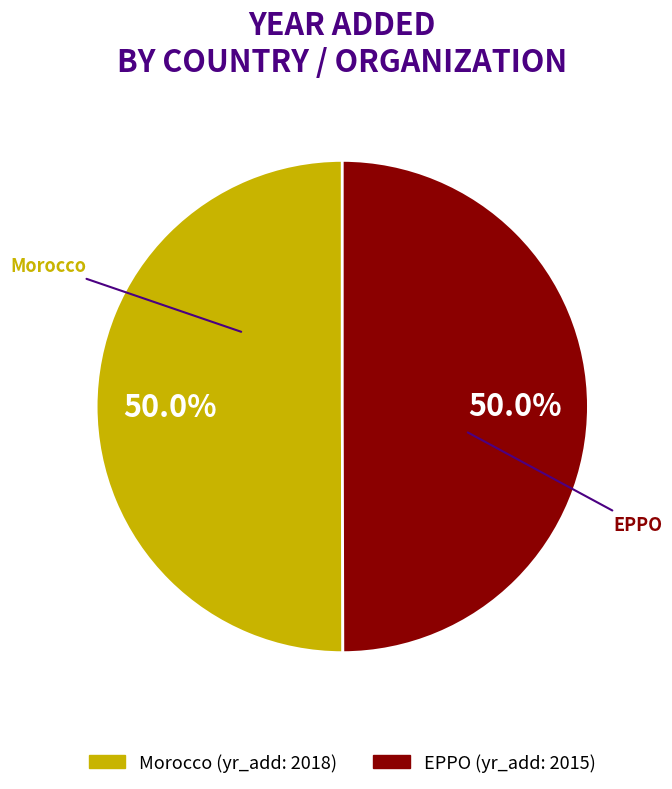

Is it true that Morocco is 39% of the pie?

False